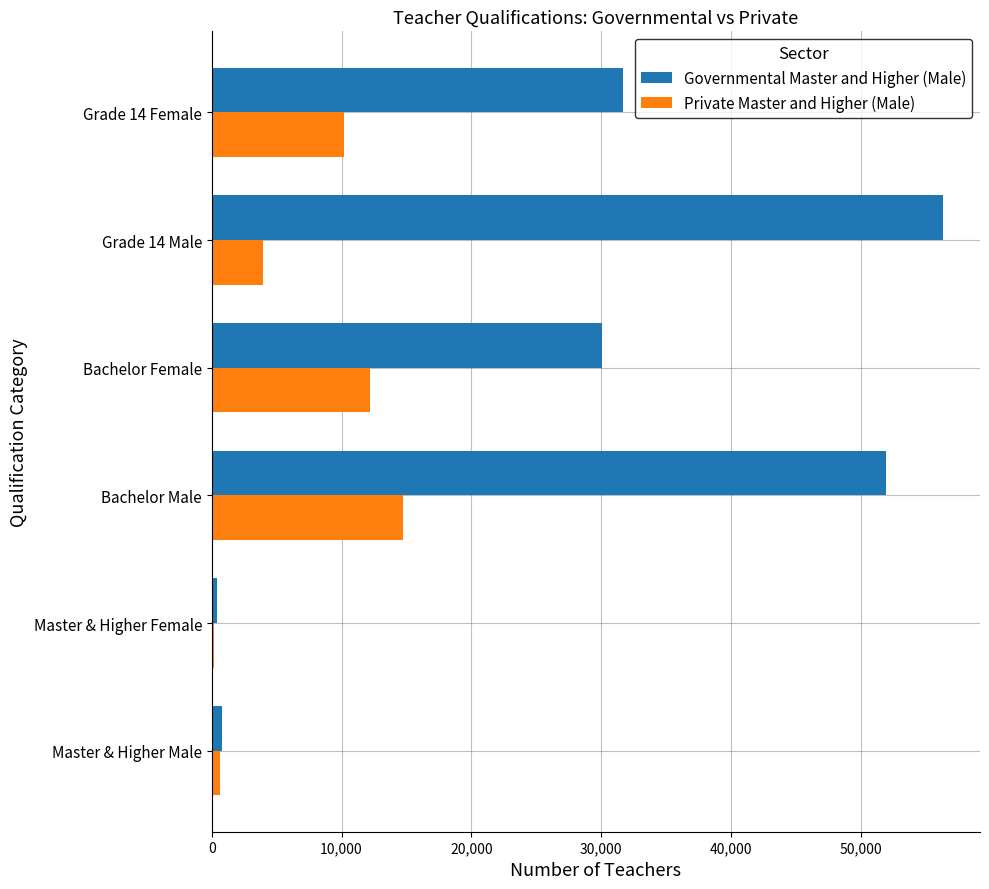

Which series has the largest range (max minus min)?

Governmental Master and Higher (Male)